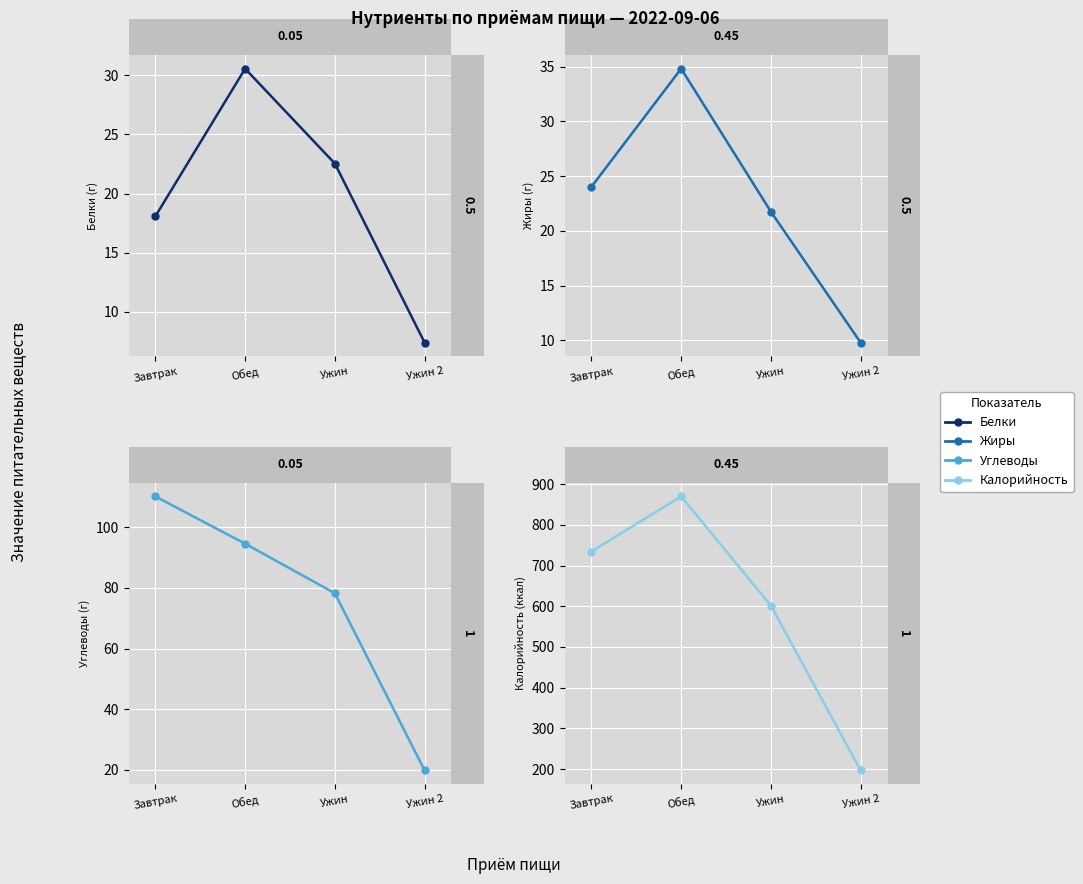

Which category has the lowest value across all series?

Ужин 2